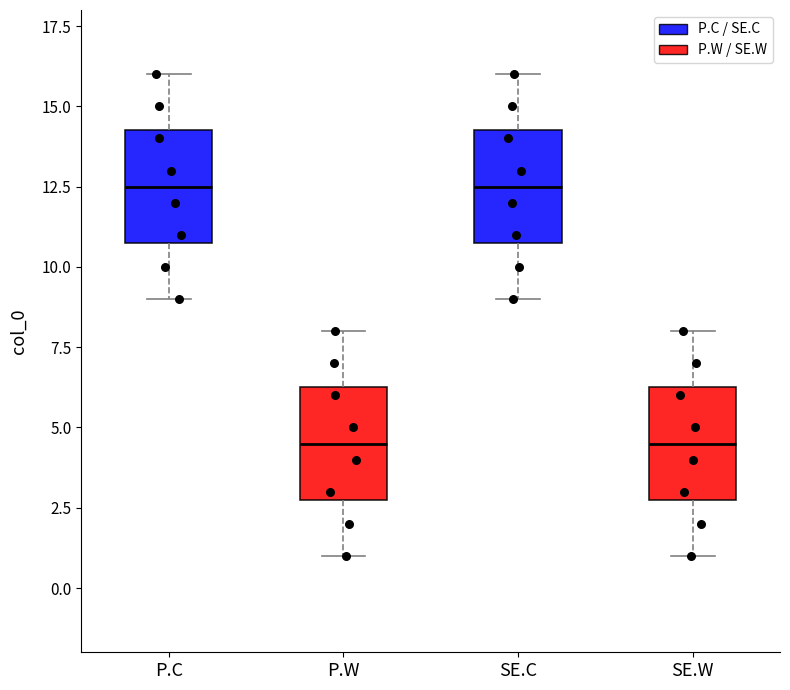

Reading left to right, transcribe this box plot: for each box, give where its median line is, the range the box spans, and where its two whiskers end, as read against the y-axis. The values are not printed on the chart, so give them approximately, as read against the axis.

P.C: median 12.5, box 11.0 to 14.5, whiskers 9.0 to 16.0
P.W: median 4.5, box 3.0 to 6.5, whiskers 1.0 to 8.0
SE.C: median 12.5, box 11.0 to 14.5, whiskers 9.0 to 16.0
SE.W: median 4.5, box 3.0 to 6.5, whiskers 1.0 to 8.0